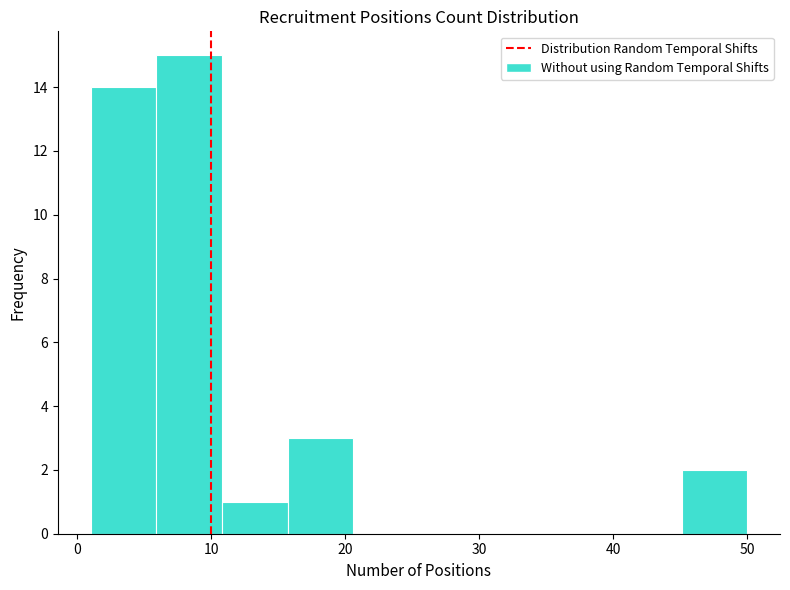

Reading left to right, list every bar in this chart as the range it spans on the x-axis followed by its height. Neither the bar edges nor the heights are printed on the chart, so give them approximately, as read against the axes.

1.0 to 5.9: 14
5.9 to 10.8: 15
10.8 to 15.7: 1
15.7 to 20.6: 3
20.6 to 25.5: 0
25.5 to 30.4: 0
30.4 to 35.3: 0
35.3 to 40.2: 0
40.2 to 45.1: 0
45.1 to 50.0: 2